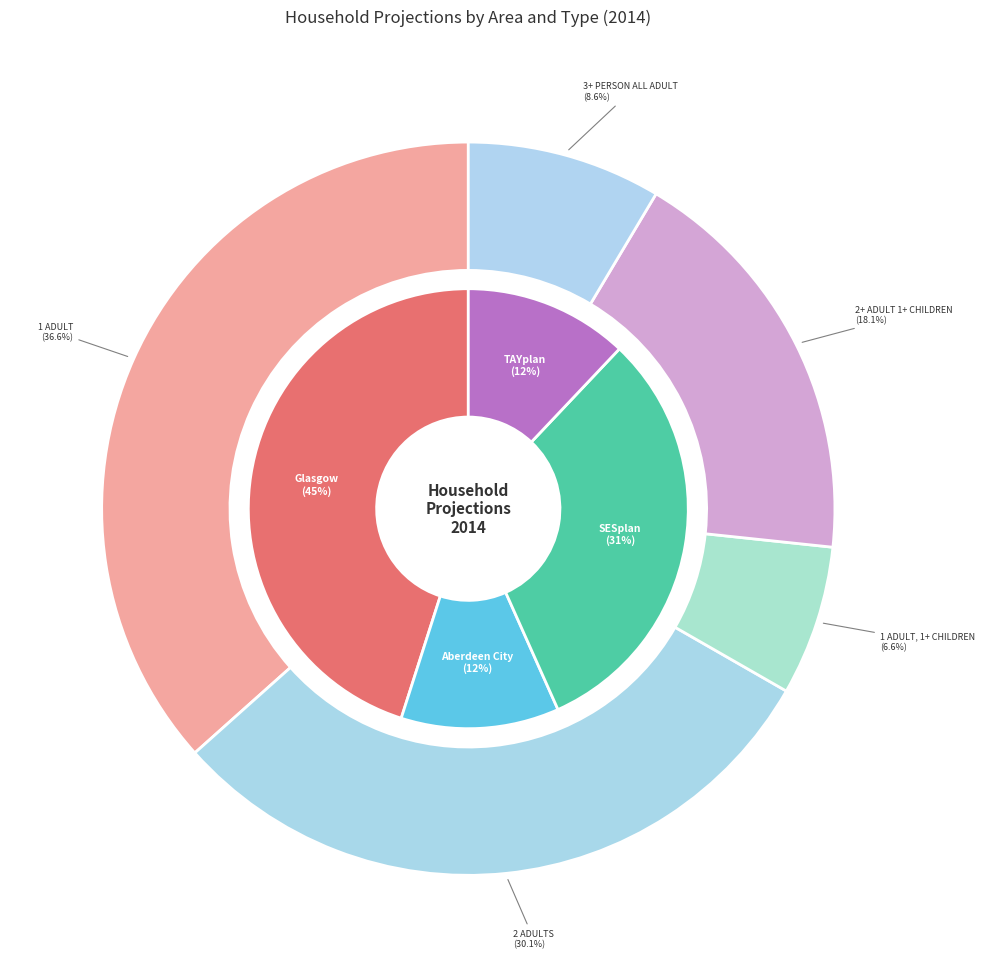

Rank the series by their maximum value, from highest to lowest.

1 adult, 2 adults, 2+ adult 1+ children, 3+ person all adult, 1 adult, 1+ children